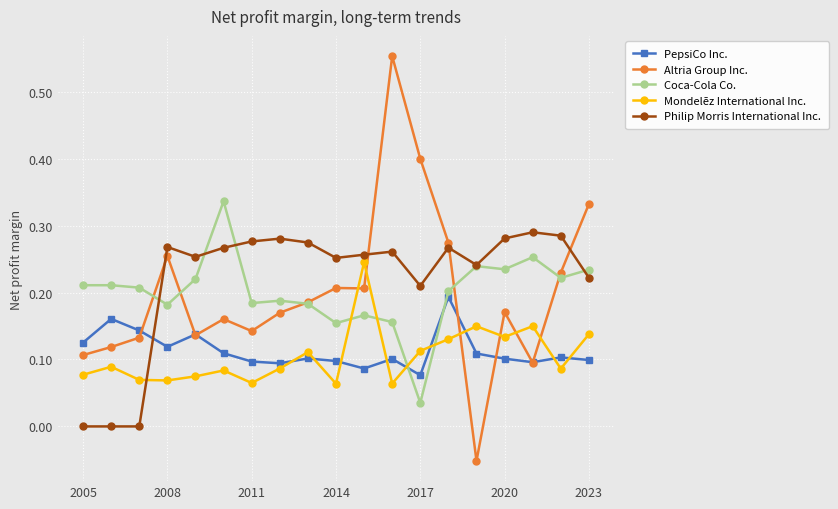

How many data points does each series have?

19